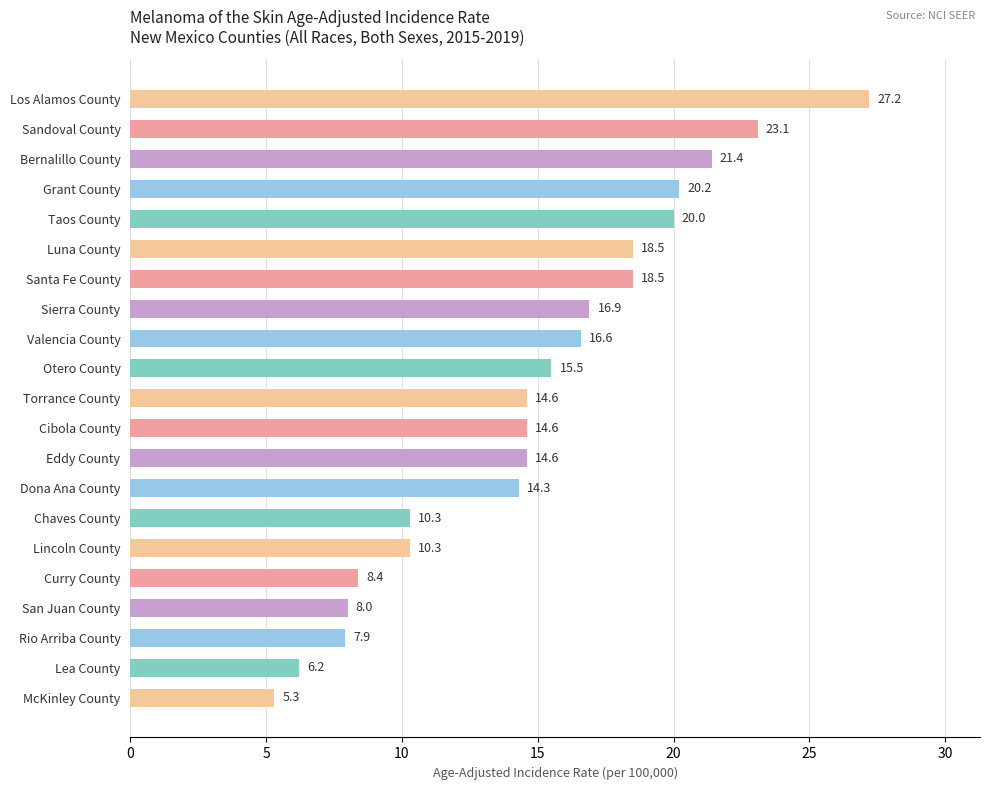

Approximately how many times larger is the value at Otero County compared to Lincoln County?

1.5